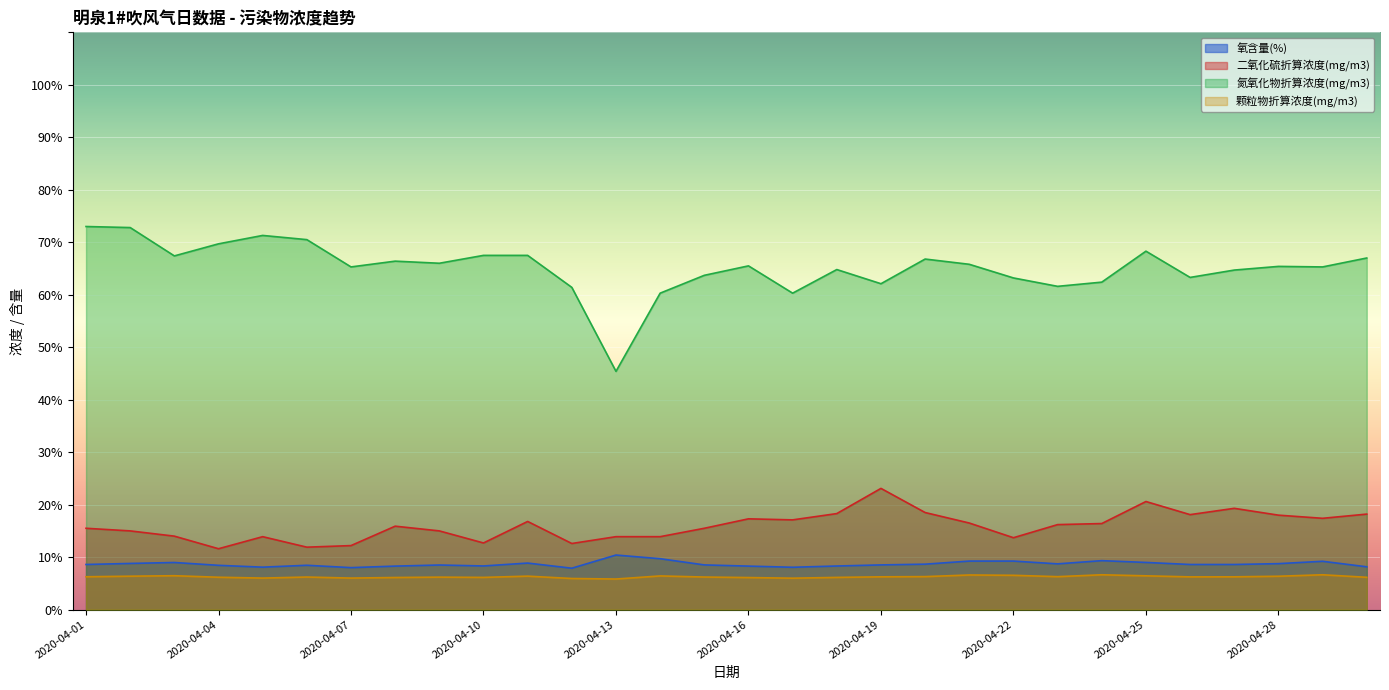

Reading right to left, transcribe all the data shown in this chart.

氧含量(%): 2020-04-30=8.2	2020-04-29=9.2	2020-04-28=8.8	2020-04-27=8.6	2020-04-26=8.6	2020-04-25=9.0	2020-04-24=9.3	2020-04-23=8.7	2020-04-22=9.2	2020-04-21=9.2	2020-04-20=8.7	2020-04-19=8.5	2020-04-18=8.3	2020-04-17=8.1	2020-04-16=8.3	2020-04-15=8.5	2020-04-14=9.7	2020-04-13=10.4	2020-04-12=7.9	2020-04-11=8.9	2020-04-10=8.3	2020-04-09=8.5	2020-04-08=8.3	2020-04-07=8.0	2020-04-06=8.4	2020-04-05=8.1	2020-04-04=8.4	2020-04-03=9.0	2020-04-02=8.8	2020-04-01=8.6
二氧化硫折算浓度(mg/m3): 2020-04-30=18.2	2020-04-29=17.4	2020-04-28=18.0	2020-04-27=19.3	2020-04-26=18.1	2020-04-25=20.6	2020-04-24=16.4	2020-04-23=16.2	2020-04-22=13.7	2020-04-21=16.5	2020-04-20=18.5	2020-04-19=23.1	2020-04-18=18.3	2020-04-17=17.1	2020-04-16=17.3	2020-04-15=15.5	2020-04-14=13.9	2020-04-13=13.9	2020-04-12=12.6	2020-04-11=16.8	2020-04-10=12.7	2020-04-09=15.0	2020-04-08=15.9	2020-04-07=12.2	2020-04-06=11.9	2020-04-05=13.9	2020-04-04=11.6	2020-04-03=14.0	2020-04-02=15.0	2020-04-01=15.5
氮氧化物折算浓度(mg/m3): 2020-04-30=67.0	2020-04-29=65.3	2020-04-28=65.4	2020-04-27=64.7	2020-04-26=63.3	2020-04-25=68.3	2020-04-24=62.4	2020-04-23=61.6	2020-04-22=63.2	2020-04-21=65.8	2020-04-20=66.8	2020-04-19=62.1	2020-04-18=64.8	2020-04-17=60.3	2020-04-16=65.5	2020-04-15=63.7	2020-04-14=60.3	2020-04-13=45.4	2020-04-12=61.4	2020-04-11=67.5	2020-04-10=67.5	2020-04-09=66.0	2020-04-08=66.4	2020-04-07=65.3	2020-04-06=70.5	2020-04-05=71.3	2020-04-04=69.7	2020-04-03=67.4	2020-04-02=72.8	2020-04-01=73.0
颗粒物折算浓度(mg/m3): 2020-04-30=6.2	2020-04-29=6.6	2020-04-28=6.4	2020-04-27=6.2	2020-04-26=6.2	2020-04-25=6.4	2020-04-24=6.6	2020-04-23=6.3	2020-04-22=6.5	2020-04-21=6.6	2020-04-20=6.3	2020-04-19=6.2	2020-04-18=6.1	2020-04-17=6.0	2020-04-16=6.1	2020-04-15=6.2	2020-04-14=6.4	2020-04-13=5.8	2020-04-12=5.9	2020-04-11=6.4	2020-04-10=6.1	2020-04-09=6.2	2020-04-08=6.1	2020-04-07=6.0	2020-04-06=6.2	2020-04-05=6.0	2020-04-04=6.2	2020-04-03=6.5	2020-04-02=6.4	2020-04-01=6.3